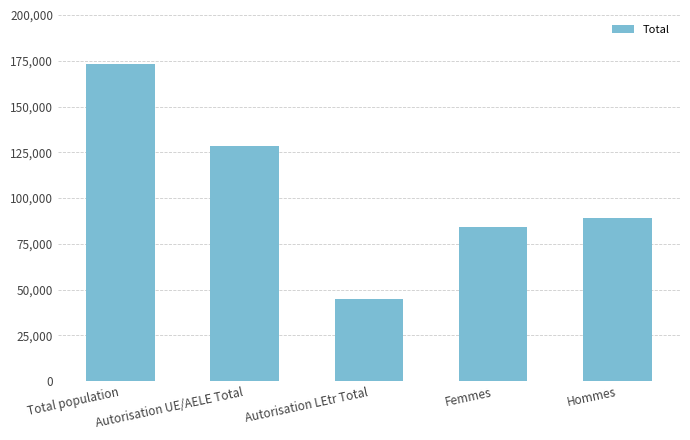

What is the ratio of the value at Autorisation LEtr Total to the value at Autorisation UE/AELE Total?

0.4